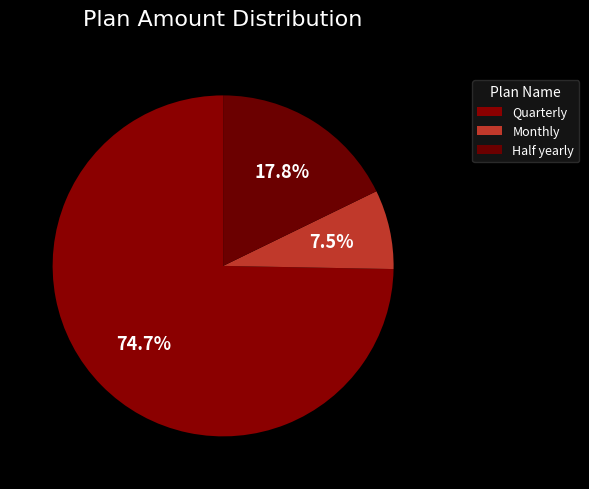

Rank the categories by value from highest to lowest.

Quarterly, Half yearly, Monthly